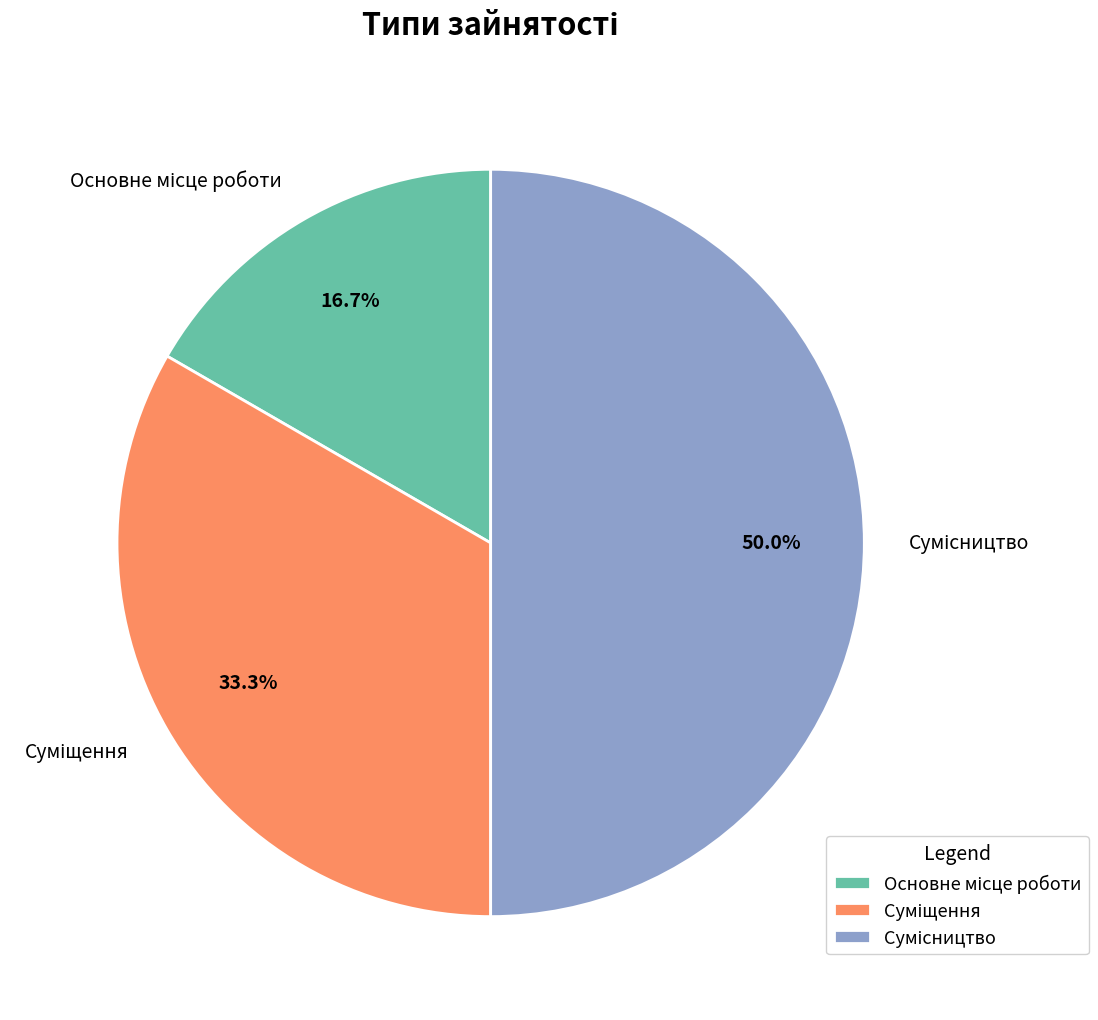

How many slices are in this pie chart?

3